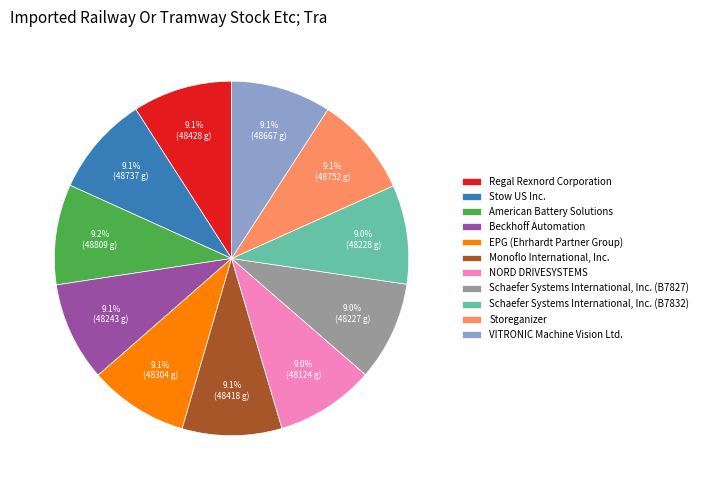

The Schaefer Systems International, Inc. (B7827) slice represents 9% of the pie. True or false?

True